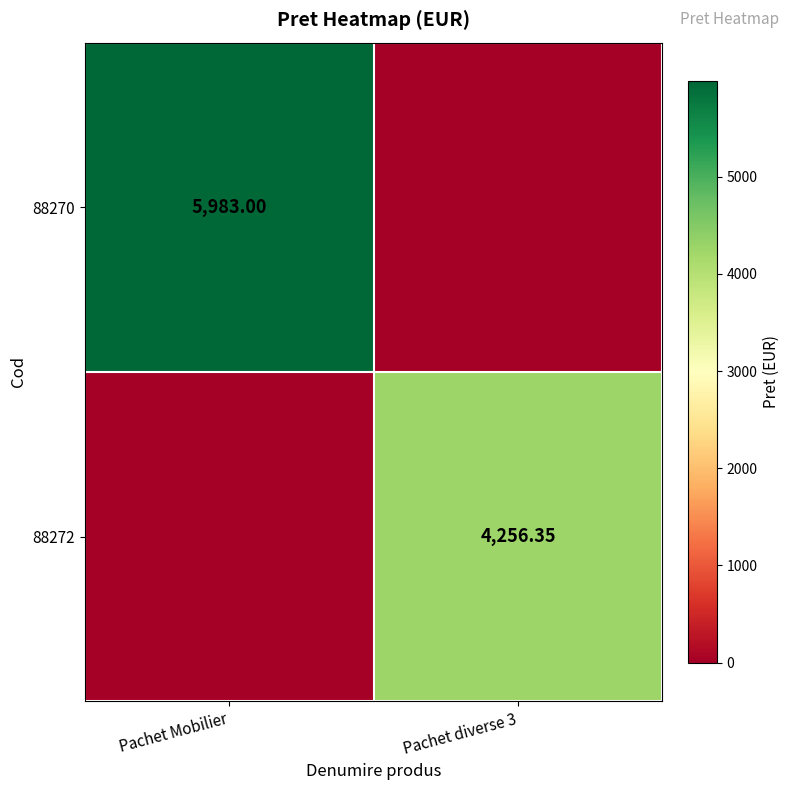

The 88270 series shows 5983.0 at Pachet Mobilier. True or false?

True